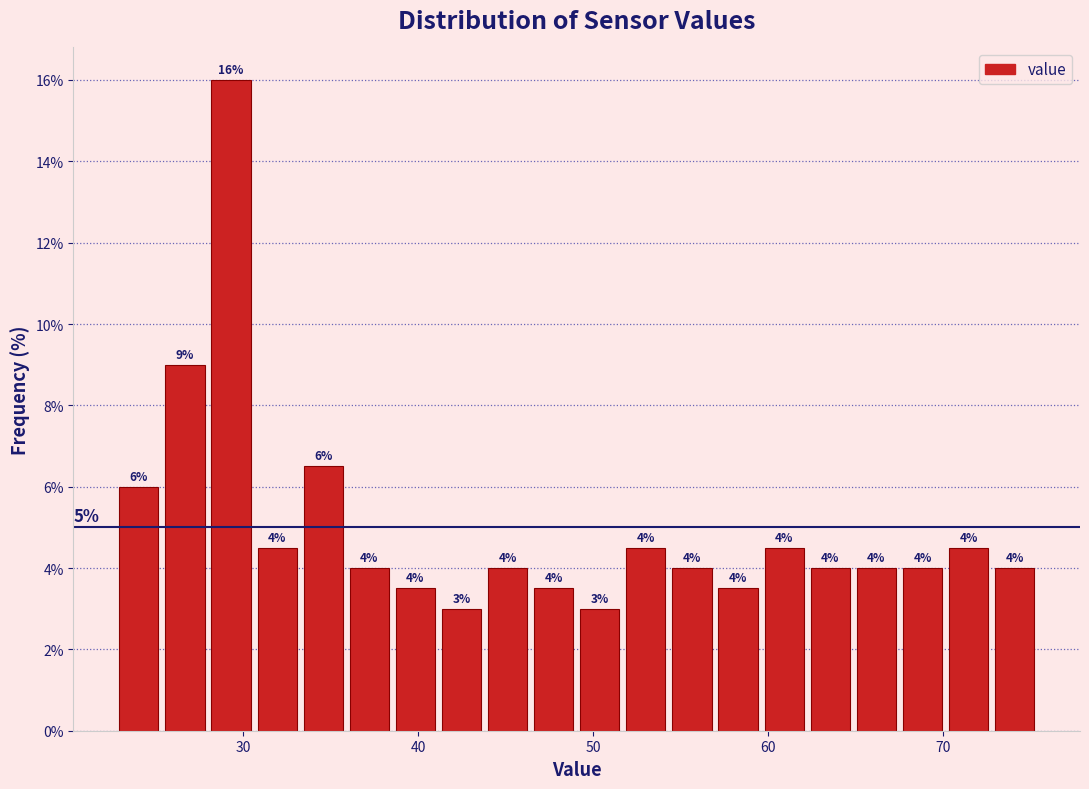

Read against the x-axis, roughly where is the centre of the tallest bar?

29